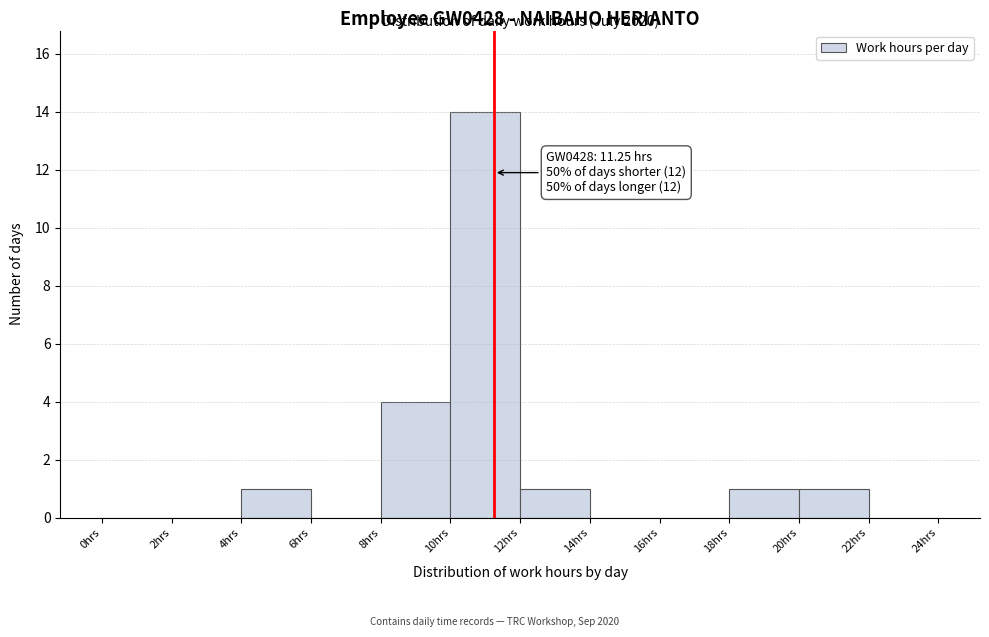

Which range on the x-axis has the tallest bar?

10 to 12